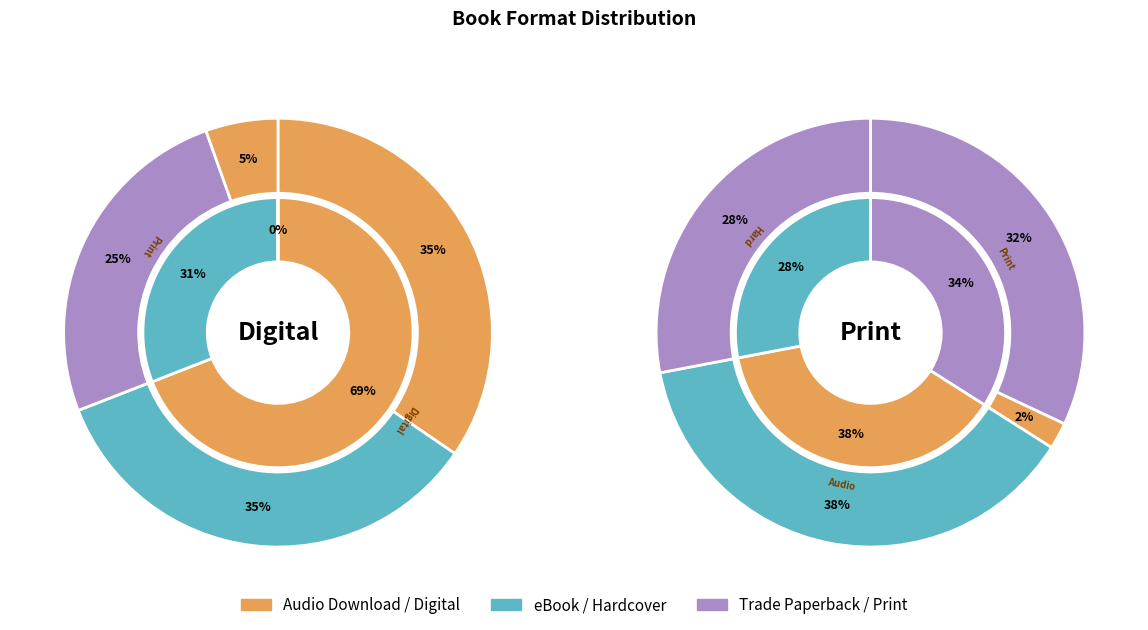

Which category has the biggest portion of the pie?

Audio Download